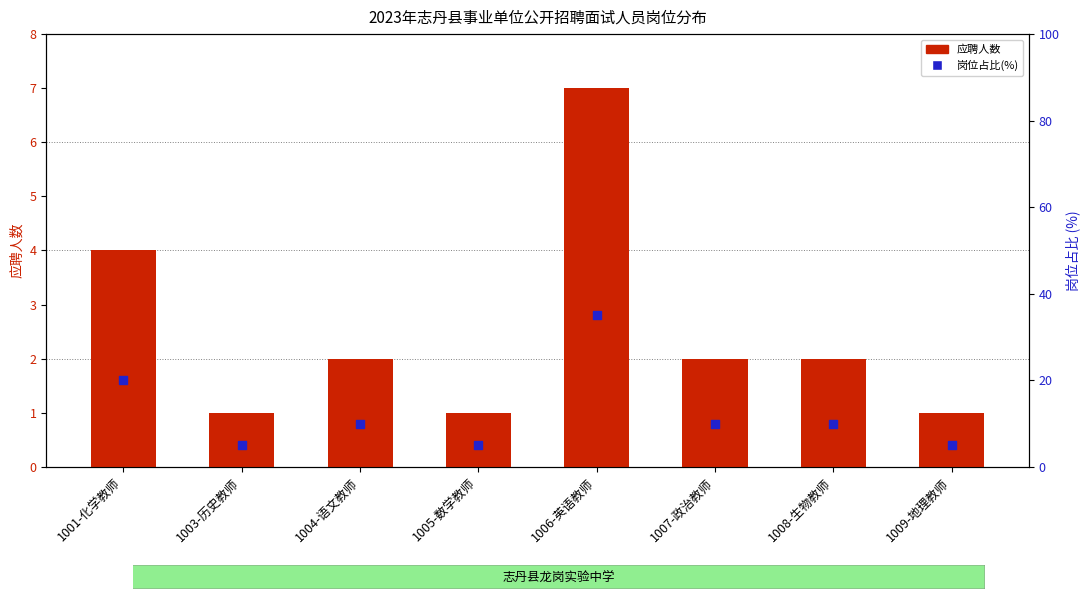

Is the value of 岗位占比(%) at 1007-政治教师 greater than the value of 应聘人数 at 1004-语文教师?

Yes